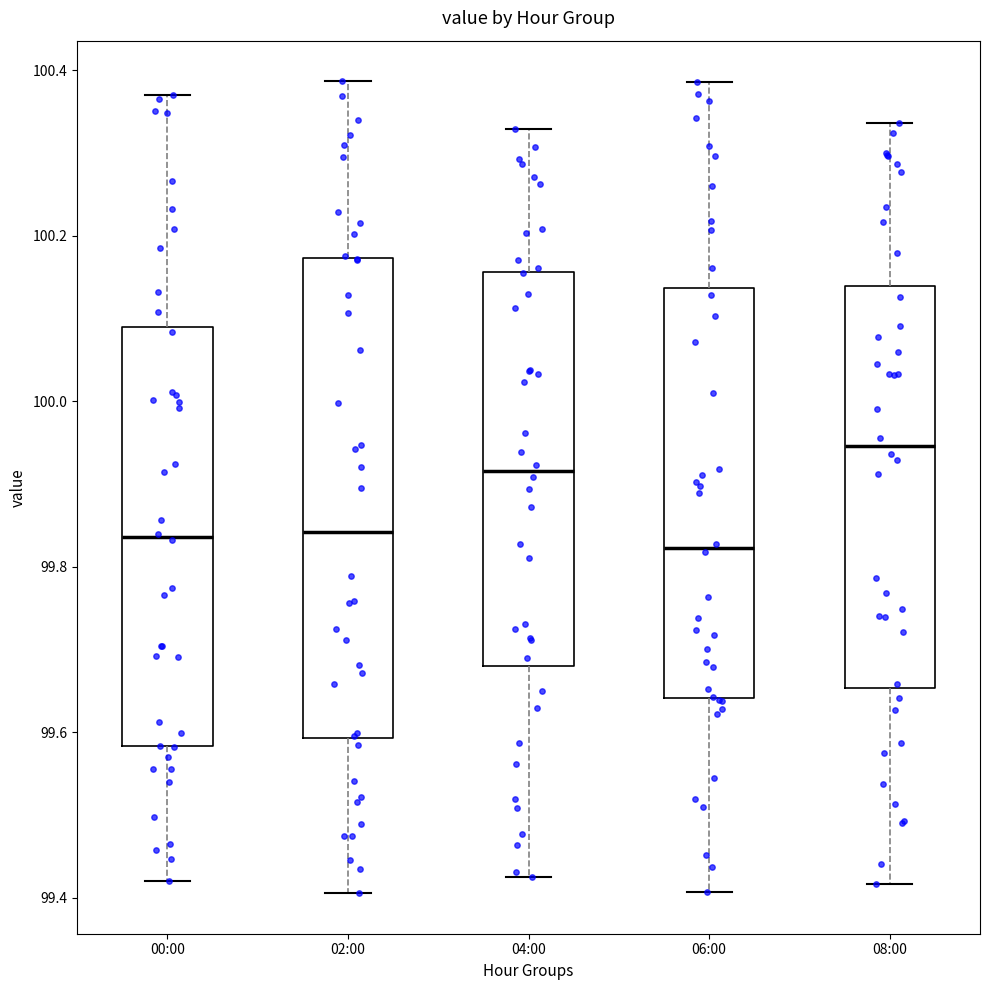

Which box is the tallest, from its lower edge to its upper edge?

02:00